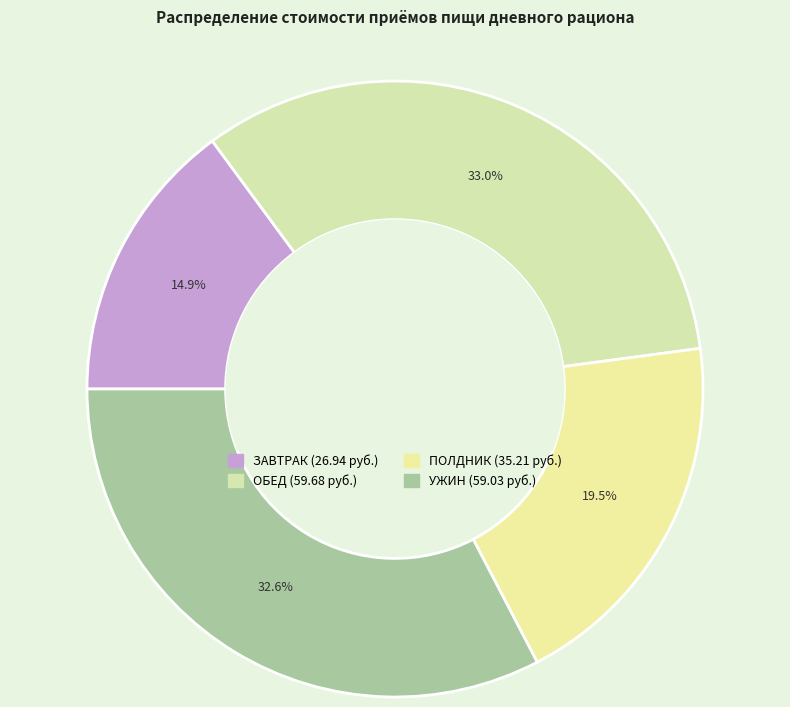

Is it true that ОБЕД is 47% of the pie?

False